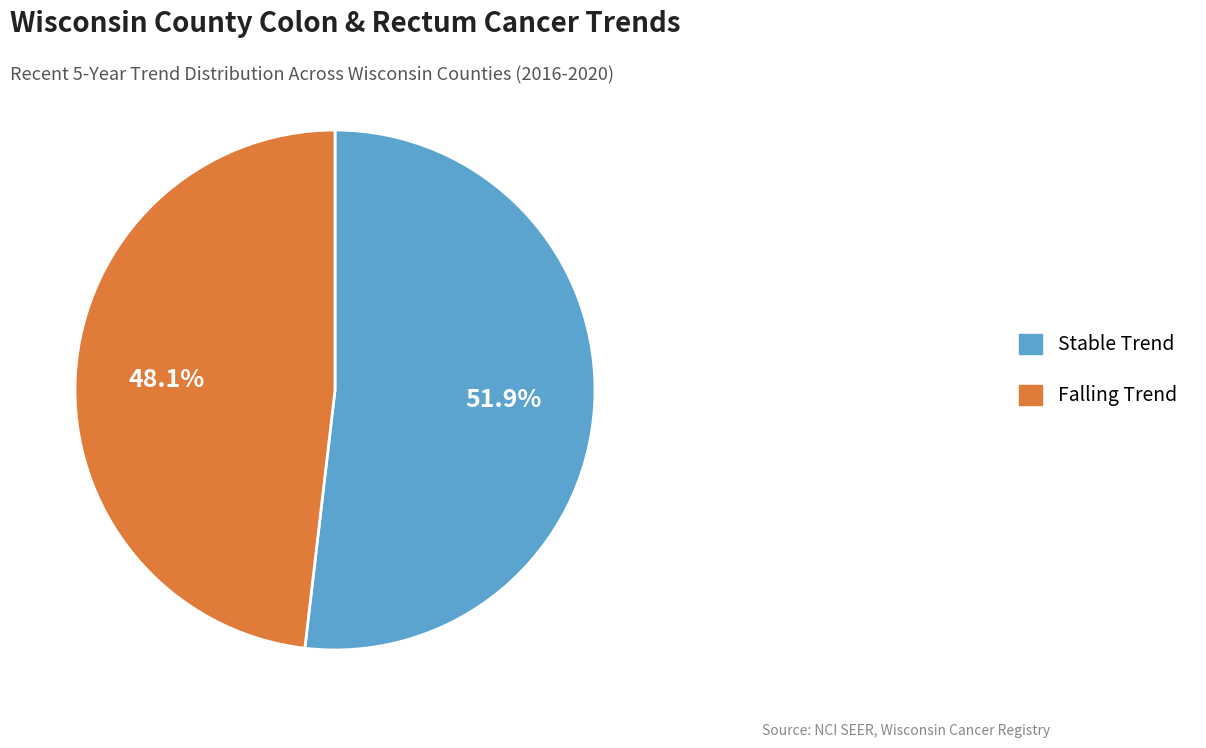

How many segments does this pie chart have?

2